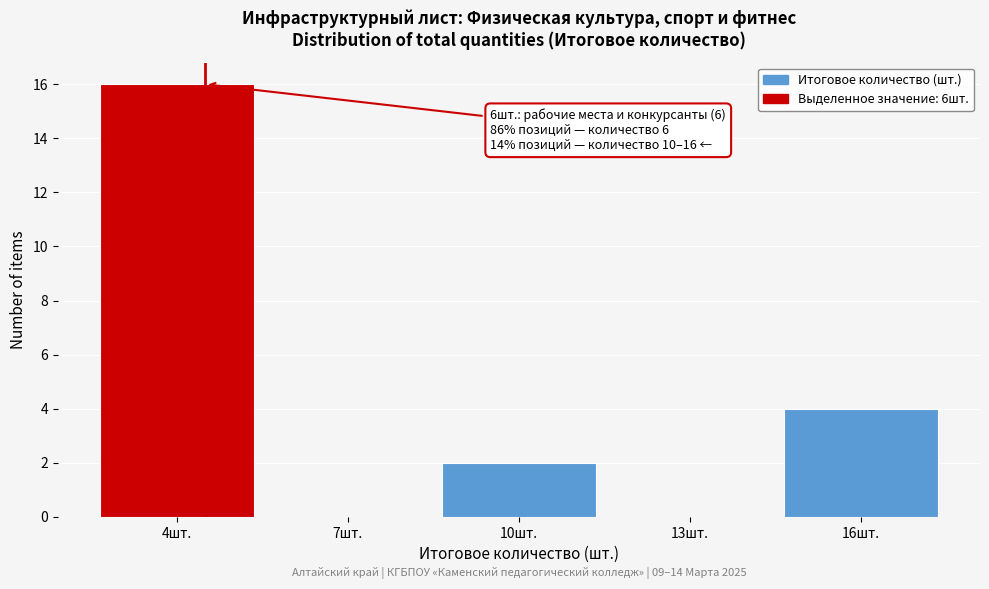

Reading left to right, list all the values displayed in this chart.

4шт.=16	7шт.=0	10шт.=2	13шт.=0	16шт.=4